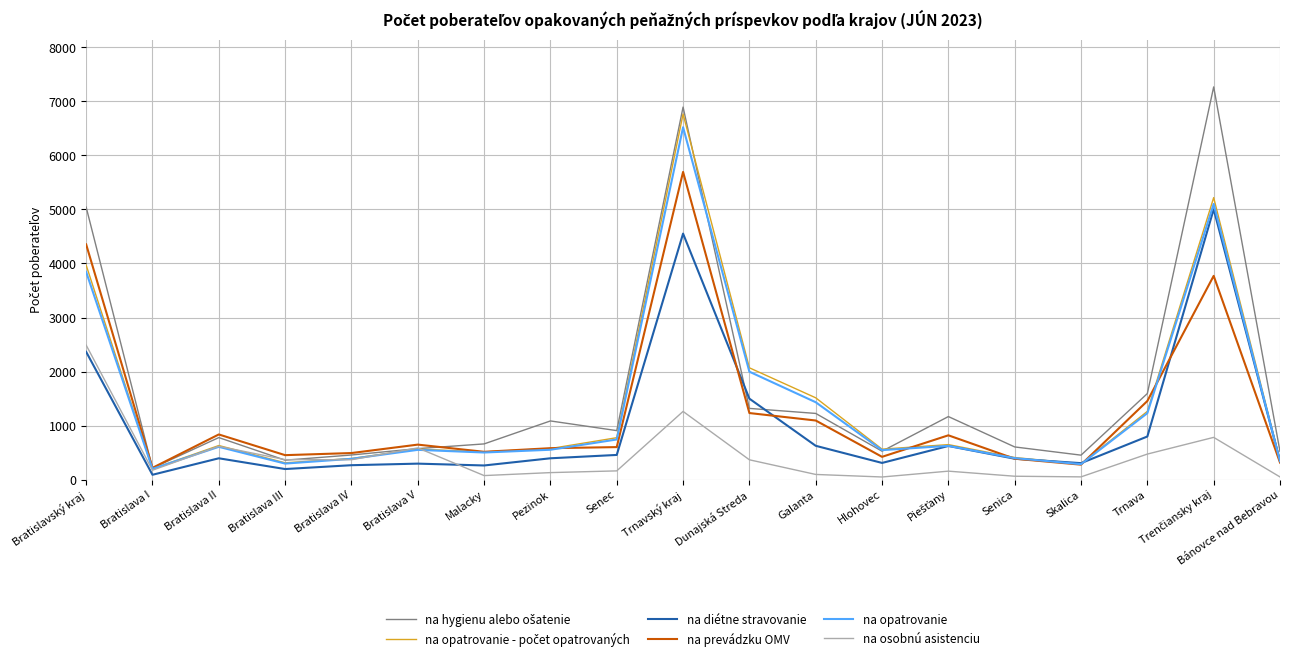

At how many categories does at least one series exceed 4542?

3